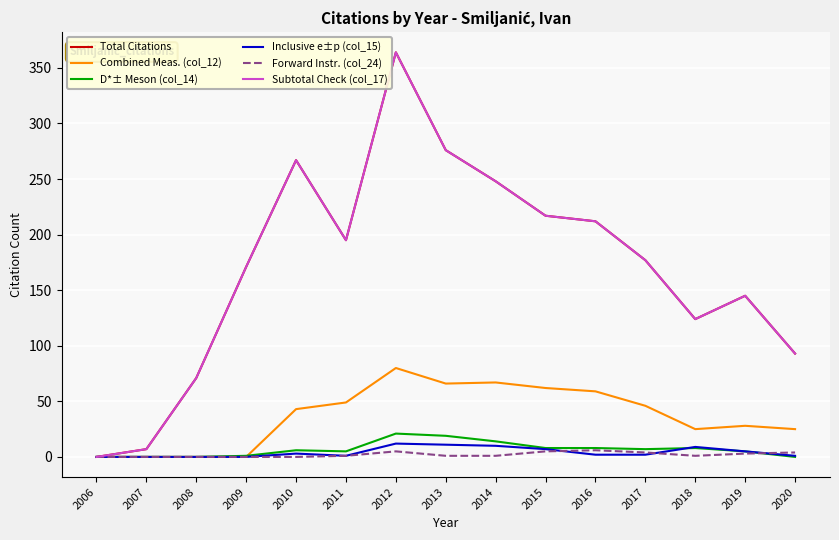

List the series in order of their peak value, highest first.

Total Citations, Subtotal Check (col_17), Combined Meas. (col_12), D*± Meson (col_14), Inclusive e±p (col_15), Forward Instr. (col_24)